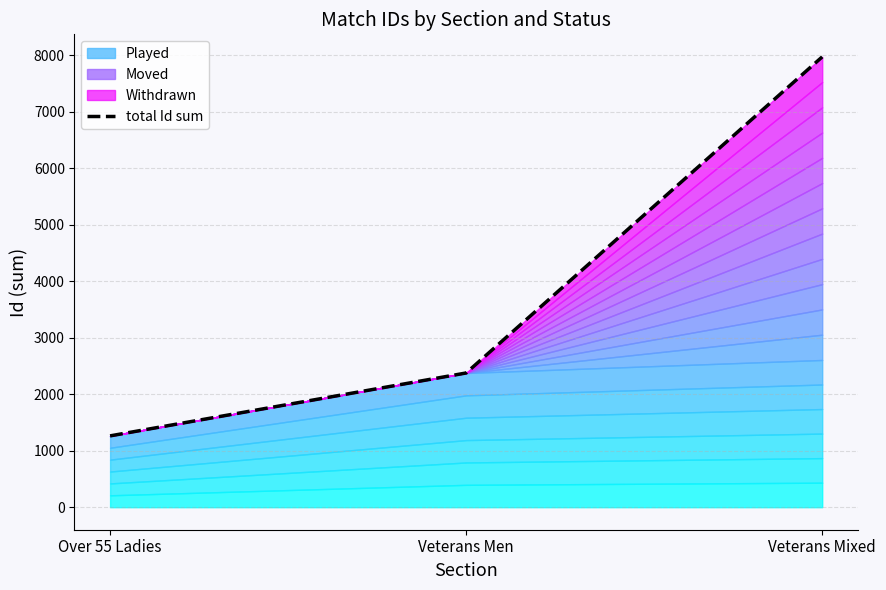

Reading left to right, list all the values displayed in this chart.

1262	2375	7968